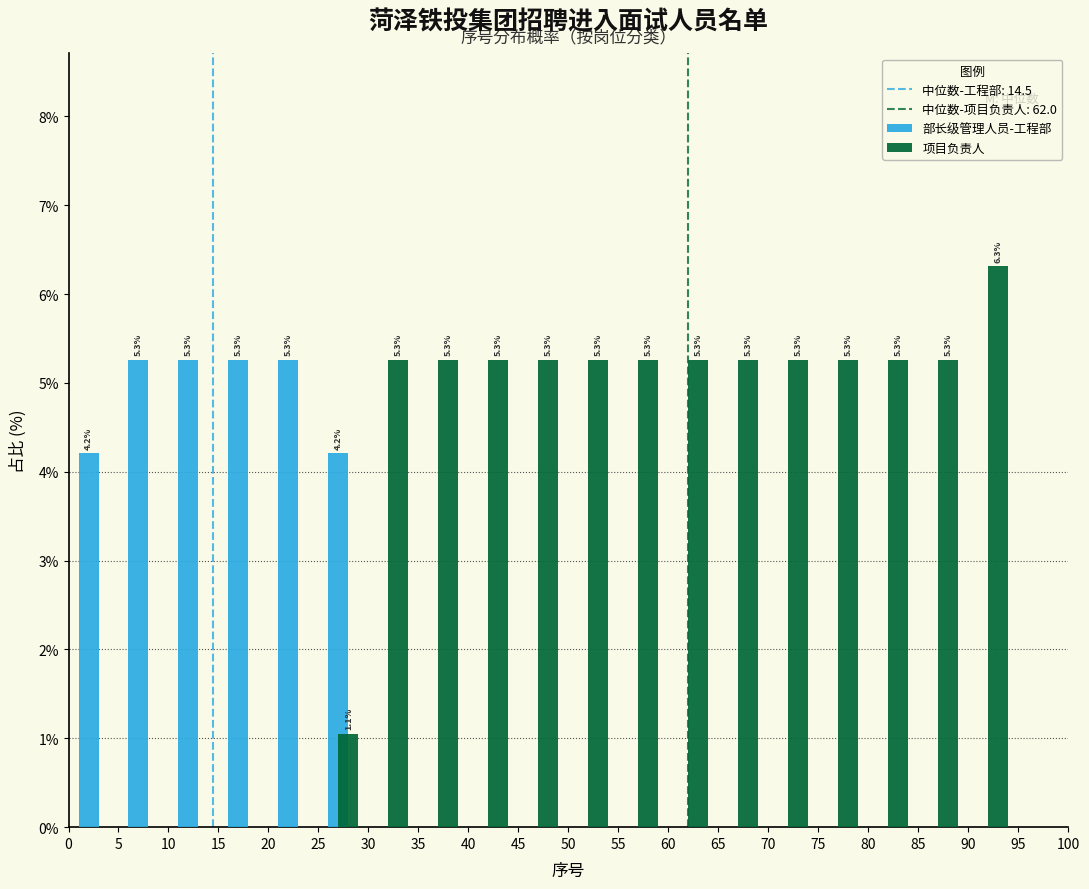

In the 项目负责人 series, which range on the x-axis has the tallest bar?

90 to 95